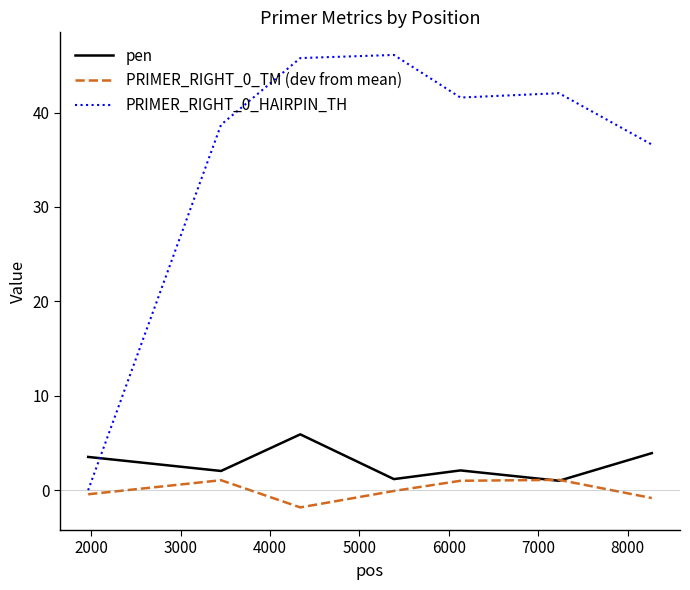

List the series in order of their peak value, lowest first.

PRIMER_RIGHT_0_TM (dev from mean), pen, PRIMER_RIGHT_0_HAIRPIN_TH